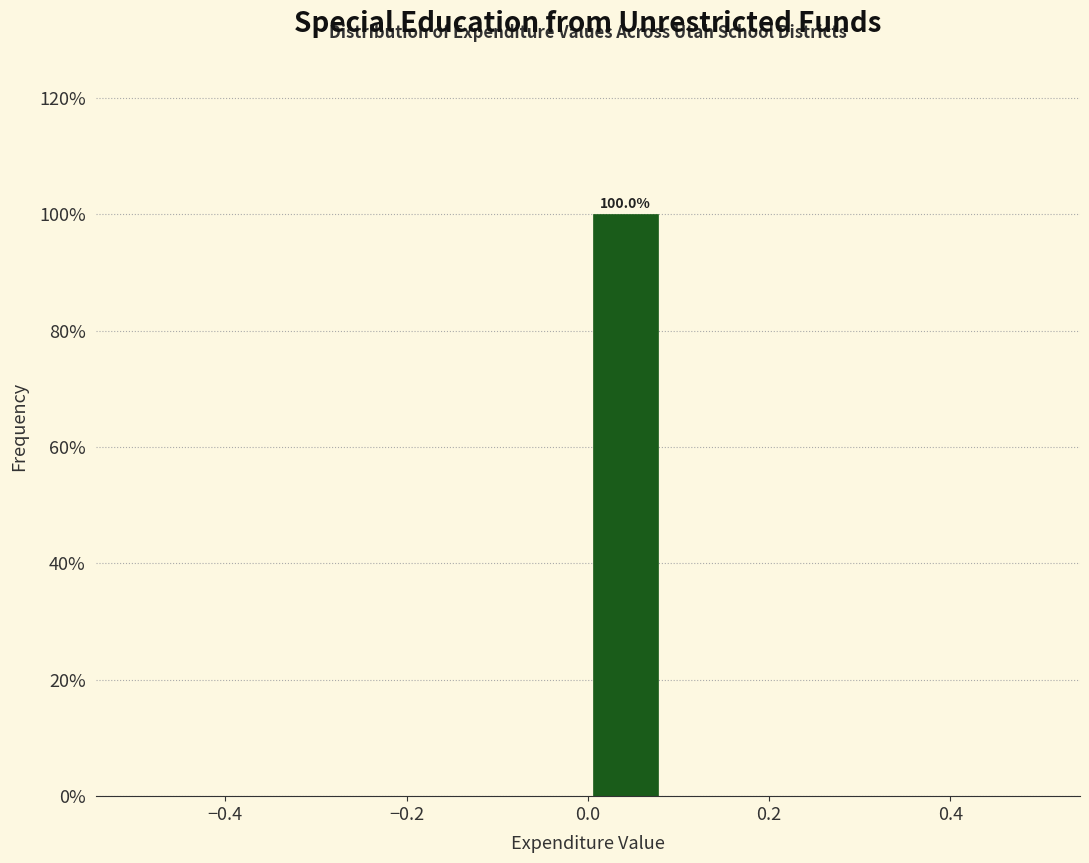

Over which range of the x-axis is the bar tallest?

0.00 to 0.08